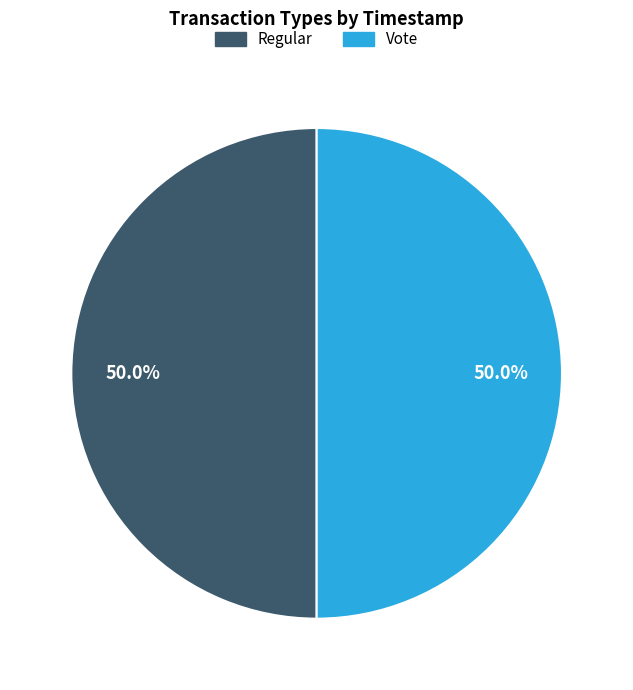

To the nearest percent, what is the combined percentage of Vote and Regular?

100%